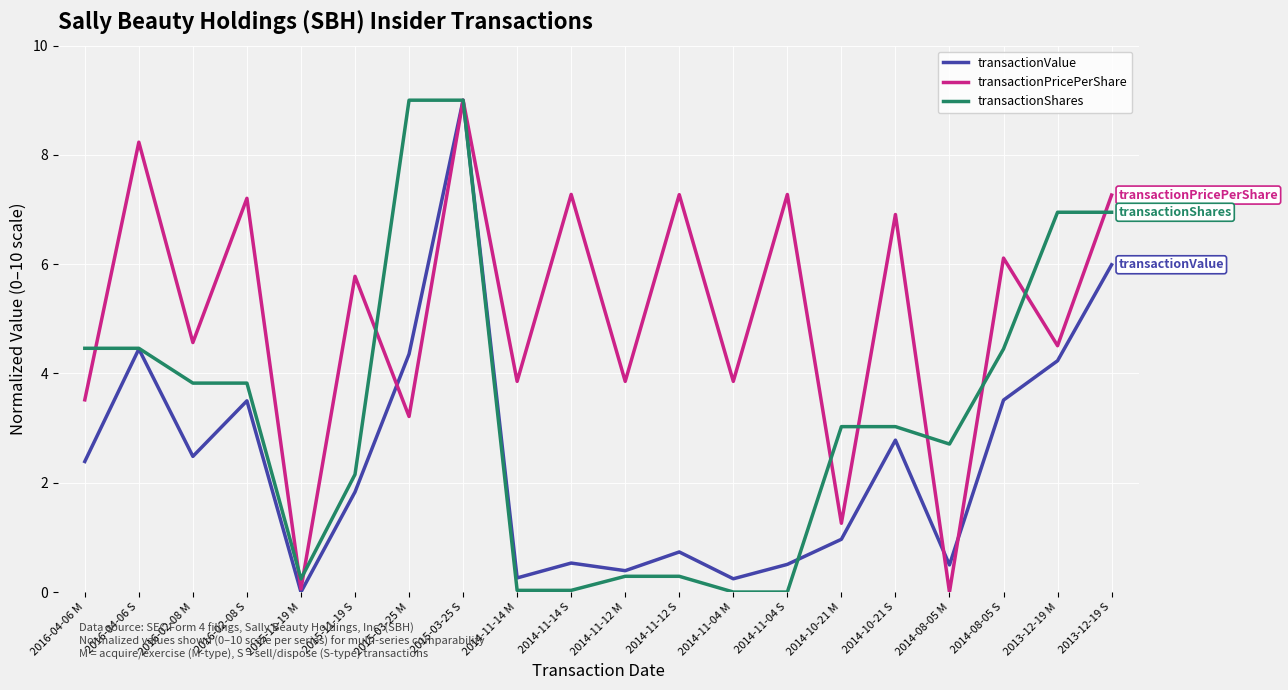

How many interior local peaks does the transactionPricePerShare series have?

9